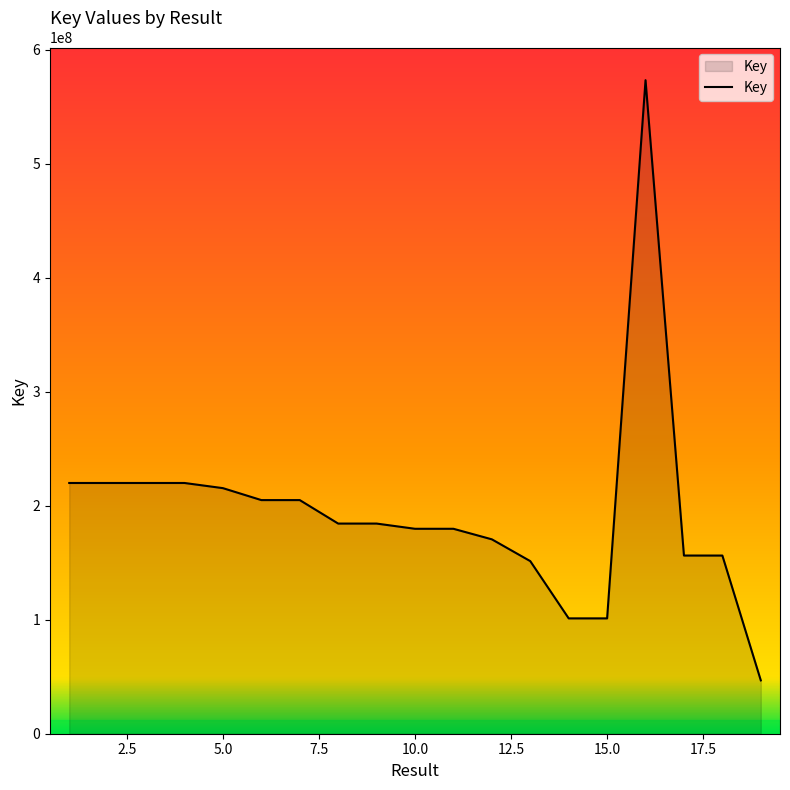

What is the smallest value displayed?

46786429